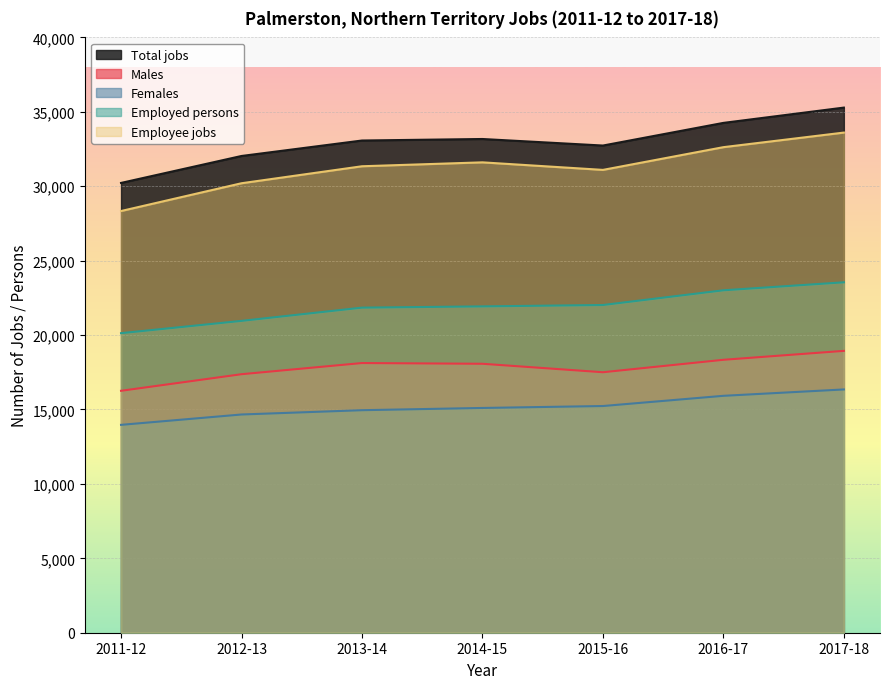

How many data points does each series have?

7